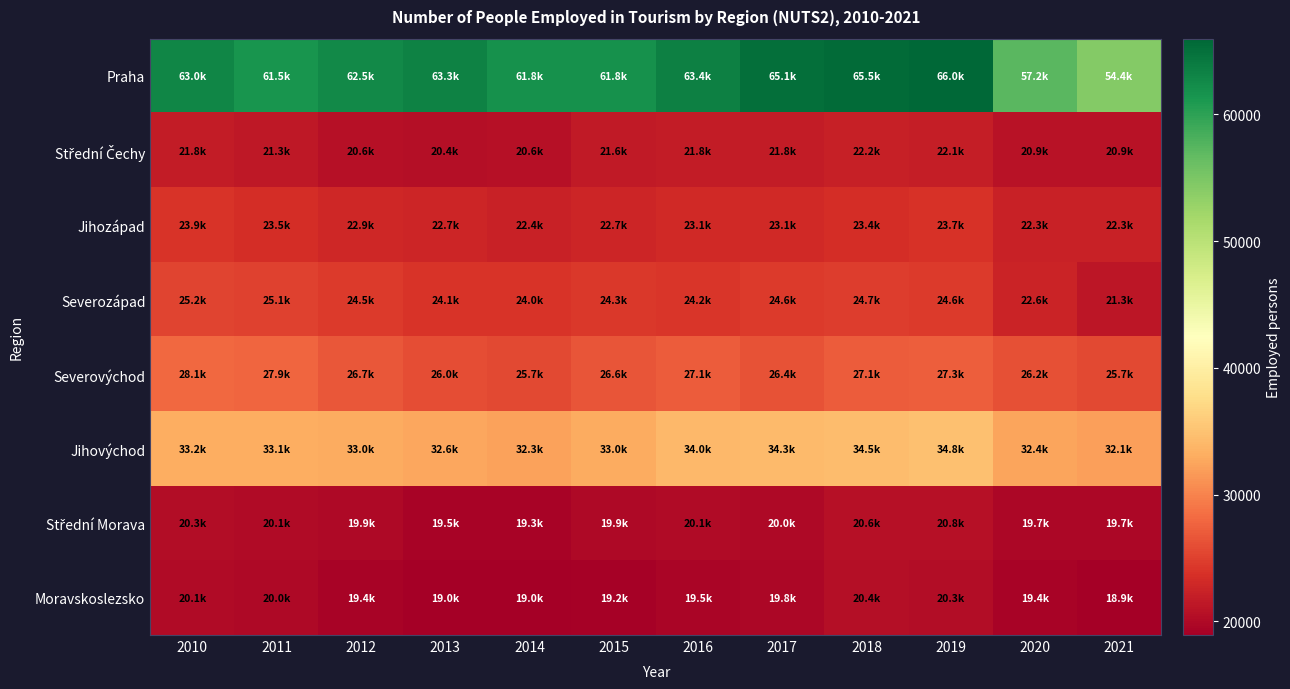

List the series in order of their peak value, lowest first.

Moravskoslezsko, Střední Morava, Střední Čechy, Jihozápad, Severozápad, Severovýchod, Jihovýchod, Praha